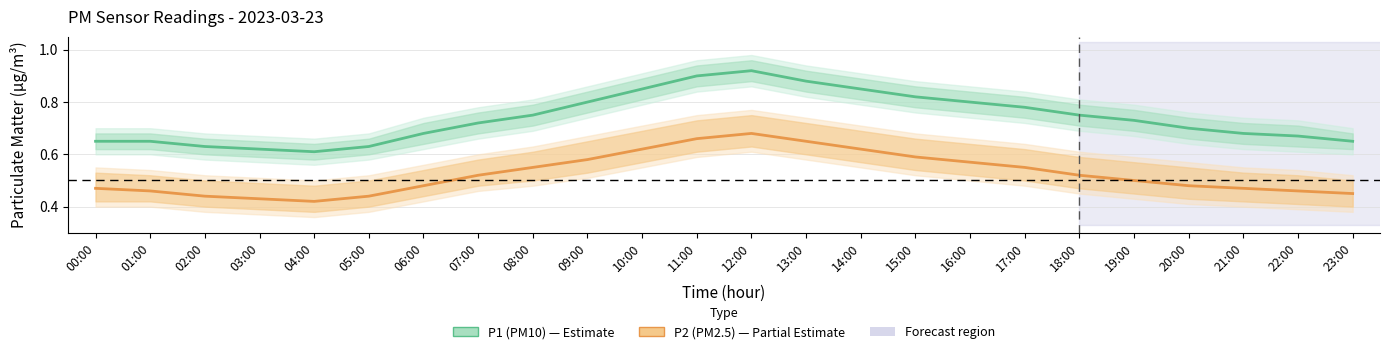

List the series in order of their peak value, highest first.

P1 (PM10), P2 (PM2.5)